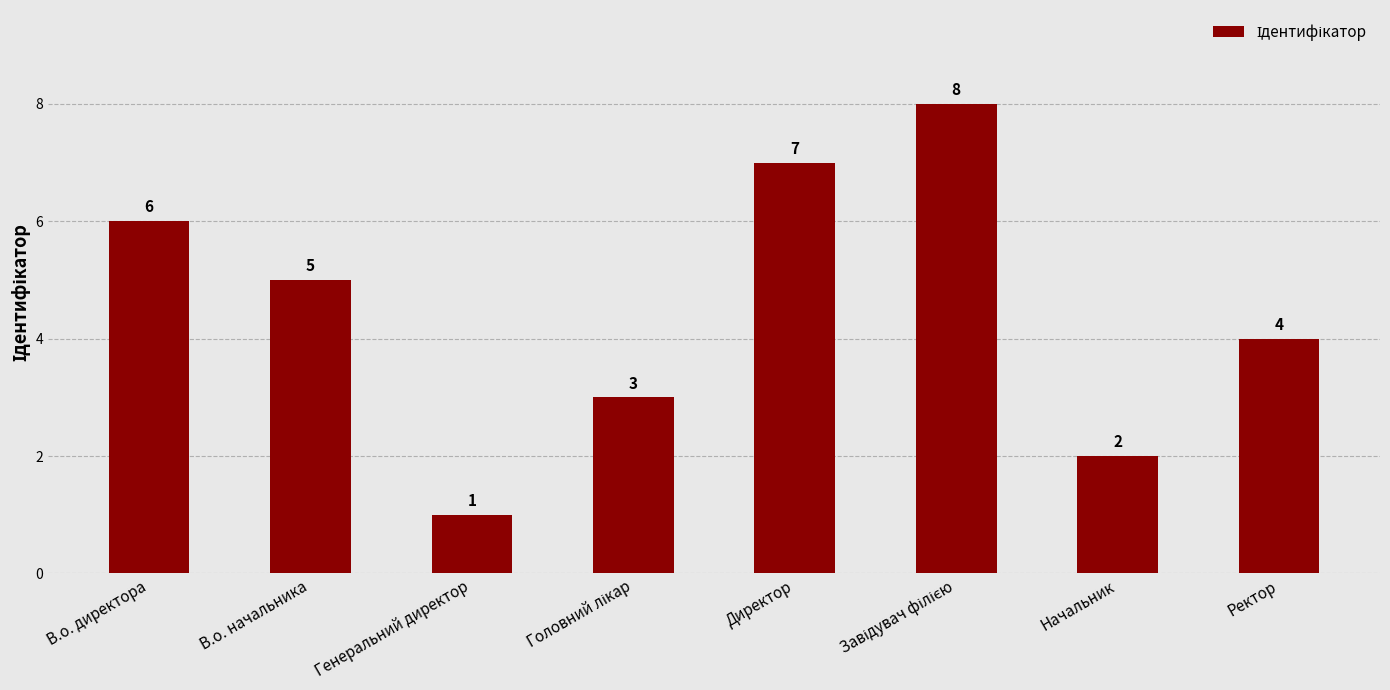

What is the maximum value shown in the chart?

8